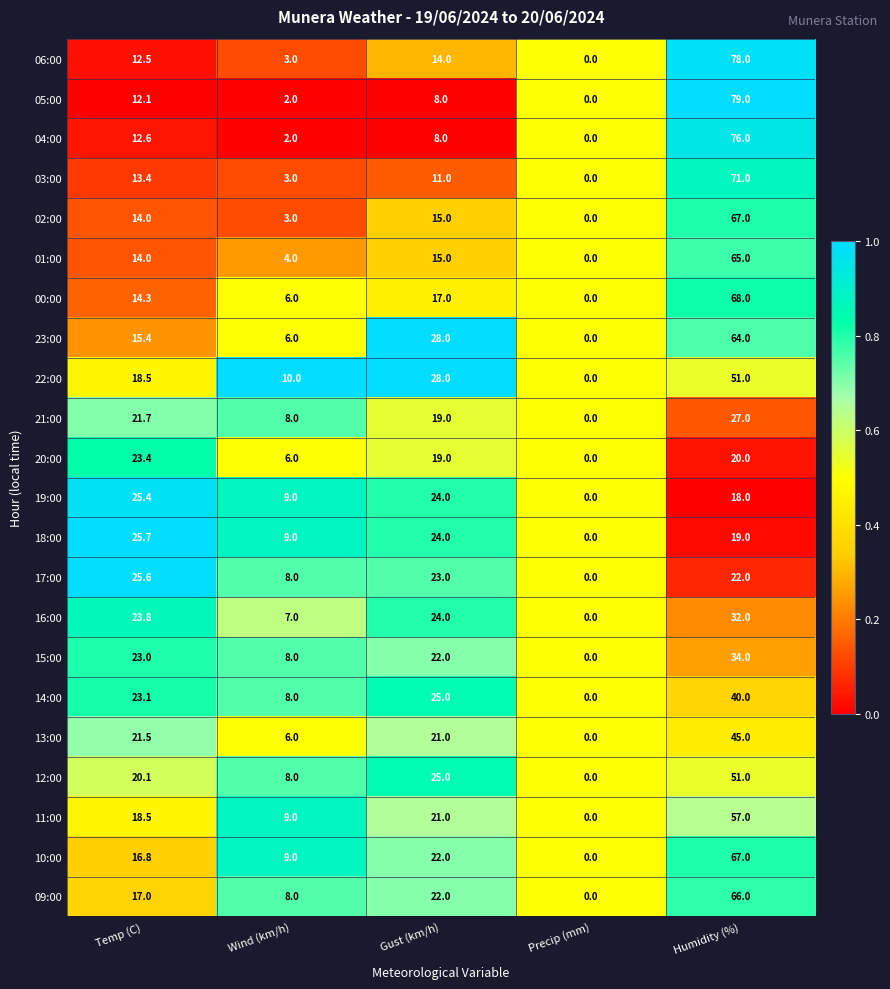

What is the average value of the 04:00 series?

19.7